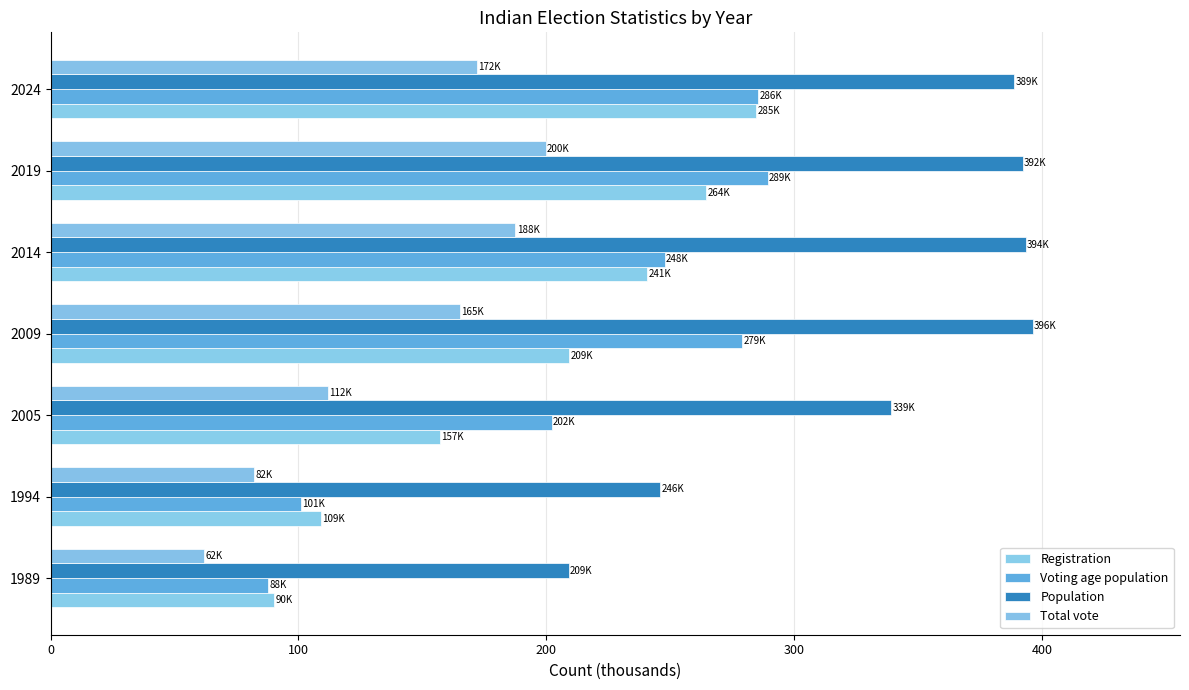

What is the difference between the second highest and minimum values in the Voting age population series?

197.7